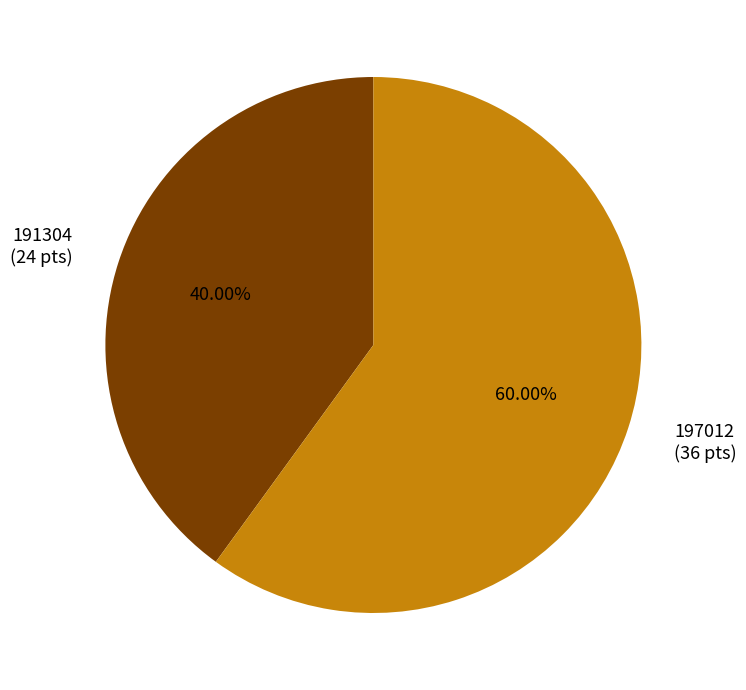

Between 191304 and 197012, which is larger?

197012